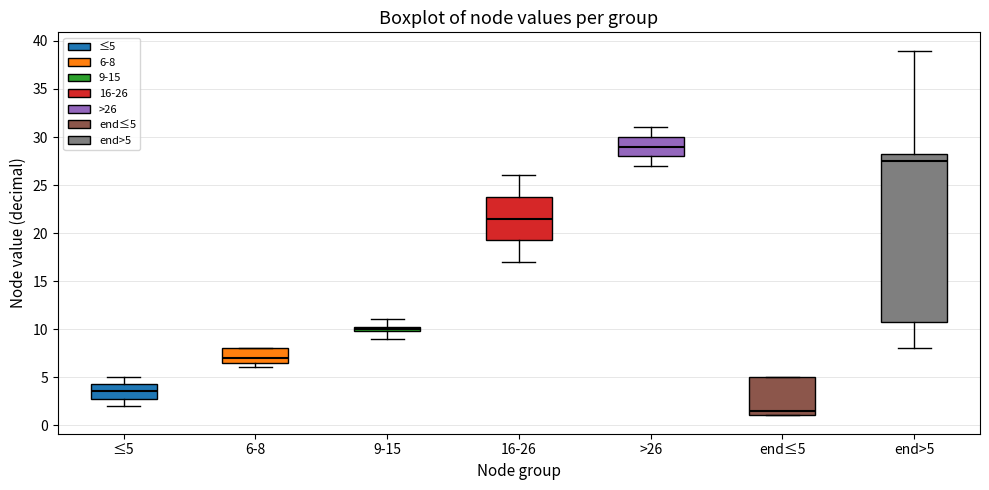

Which box is the tallest, from its lower edge to its upper edge?

end>5